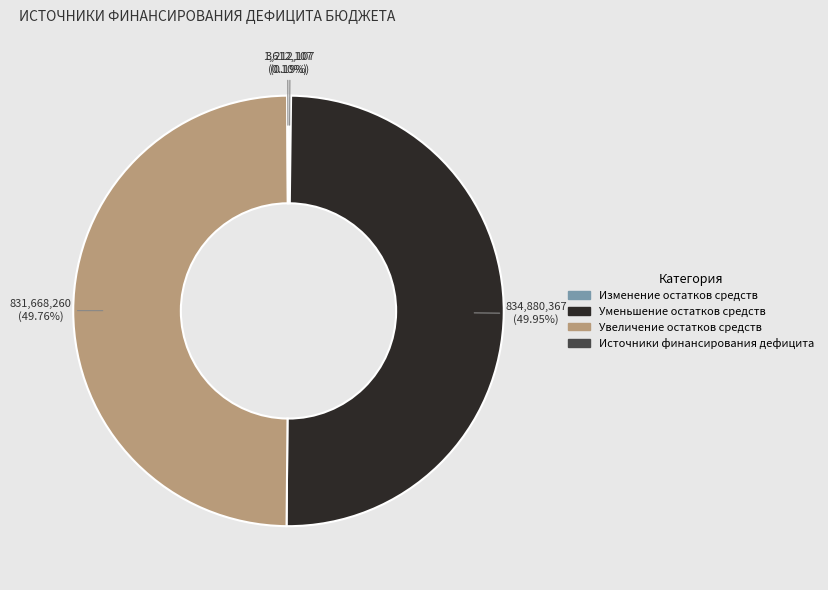

Rank the categories by value from highest to lowest.

Уменьшение остатков средств, Увеличение остатков средств, Изменение остатков средств, Источники финансирования дефицита